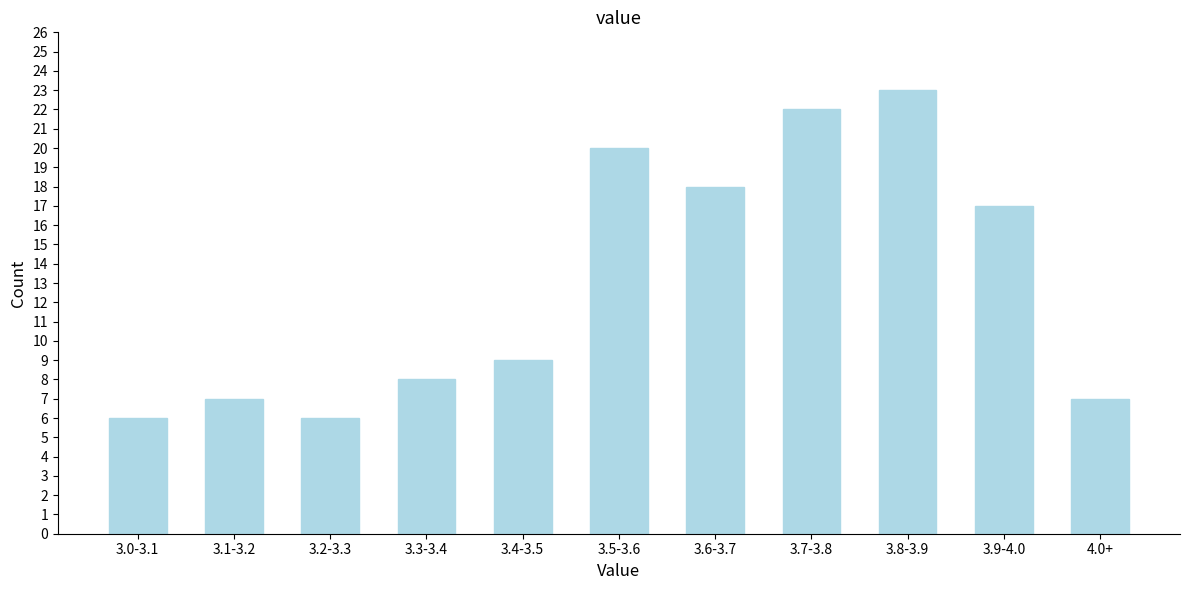

Reading left to right, transcribe all the data shown in this chart.

6	7	6	8	9	20	18	22	23	17	7